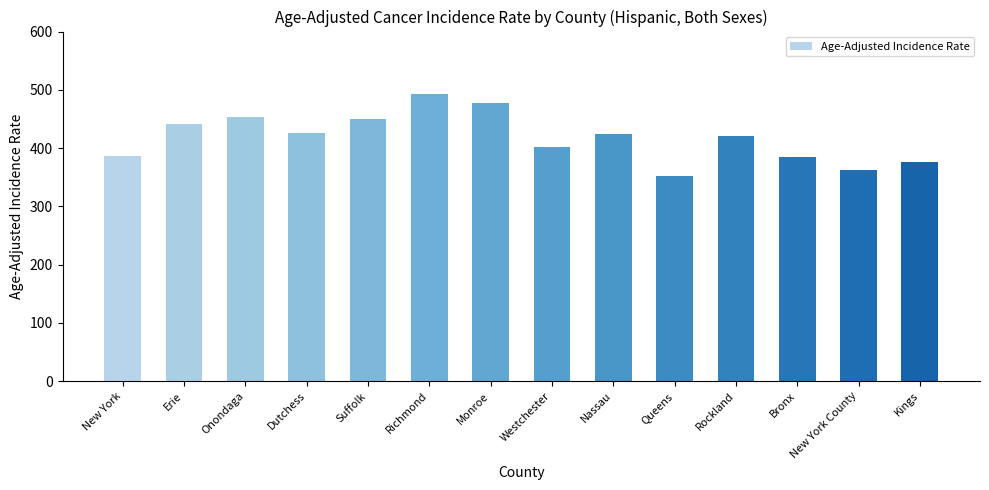

What is the maximum value shown in the chart?

492.1